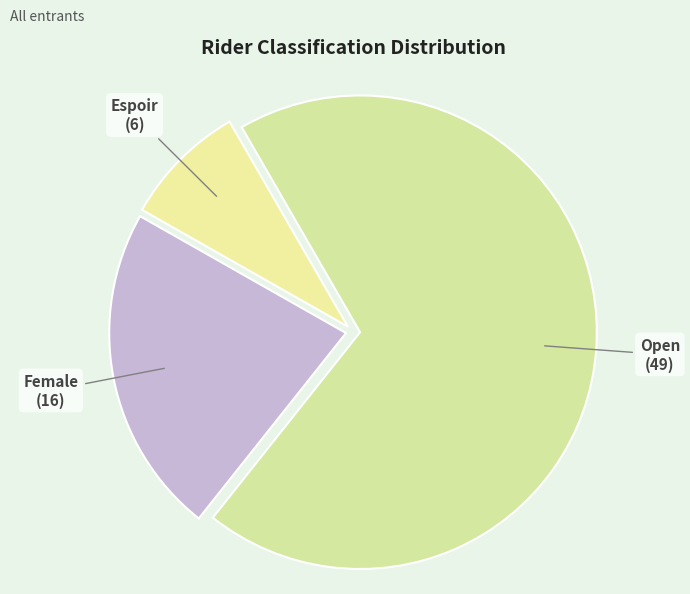

Between Espoir and Open, which is larger?

Open